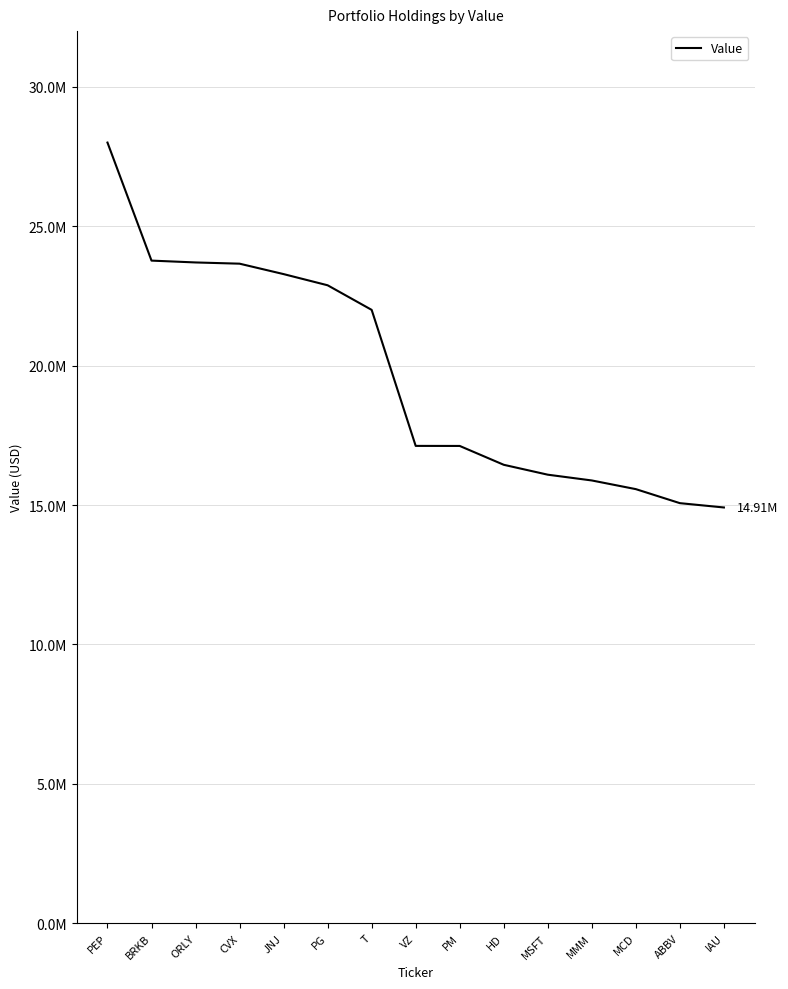

What is the maximum value shown in the chart?

28002000